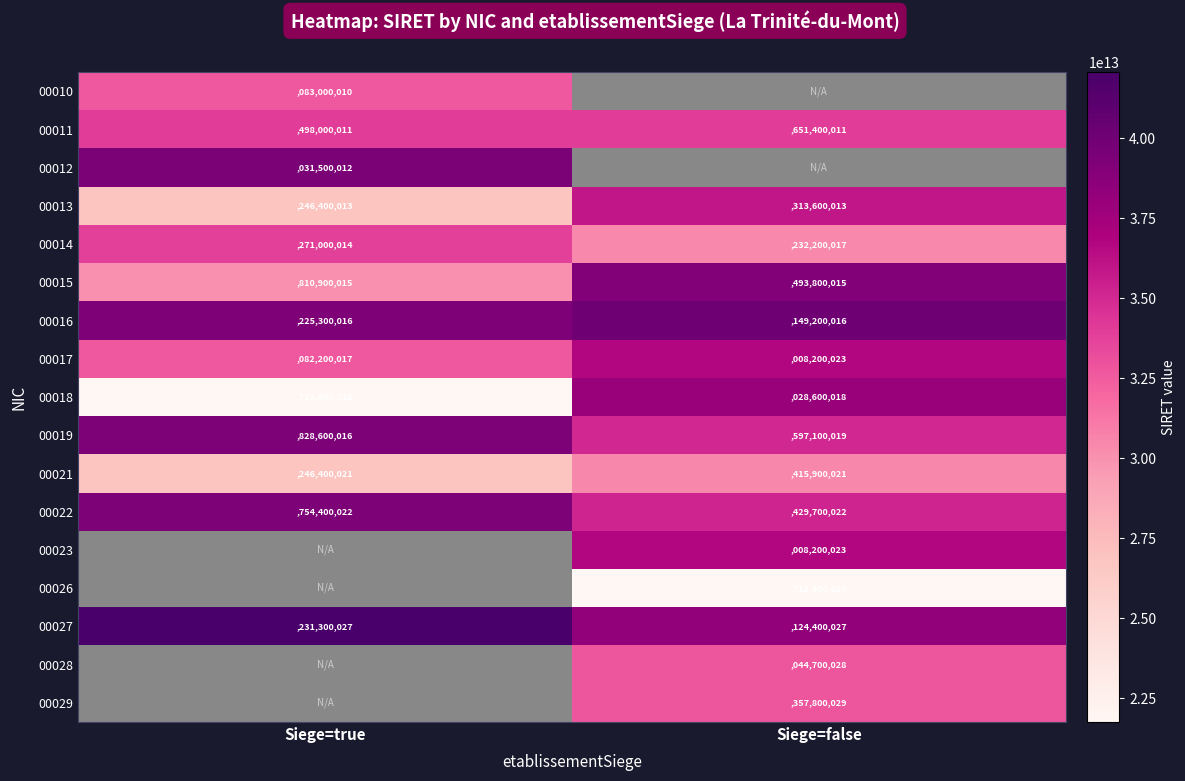

The value of 00015 at Siege=true is 1192659121. True or false?

False